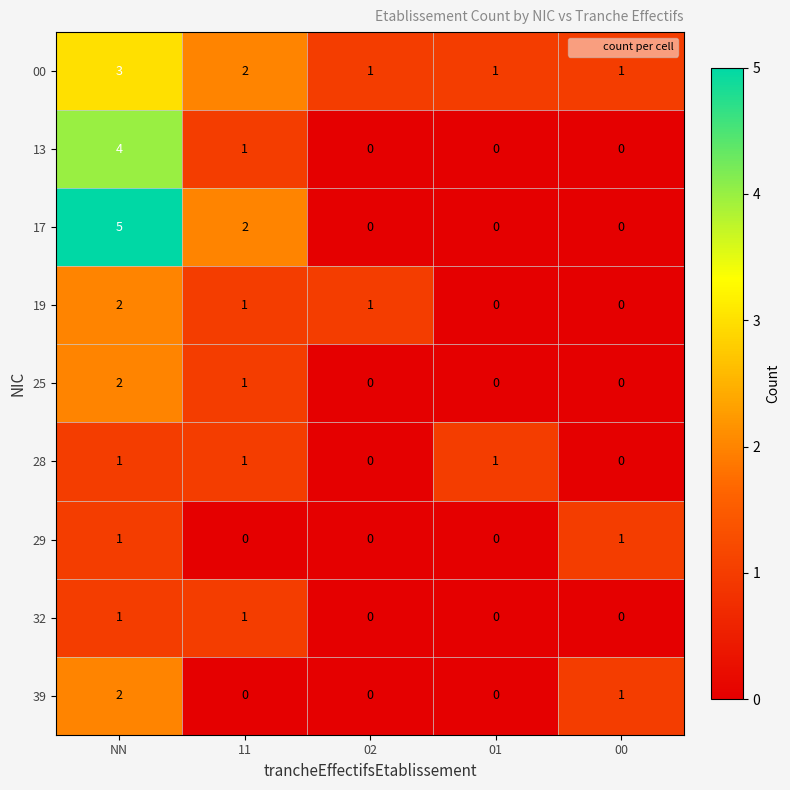

At which category is the sum across all series the highest?

NN